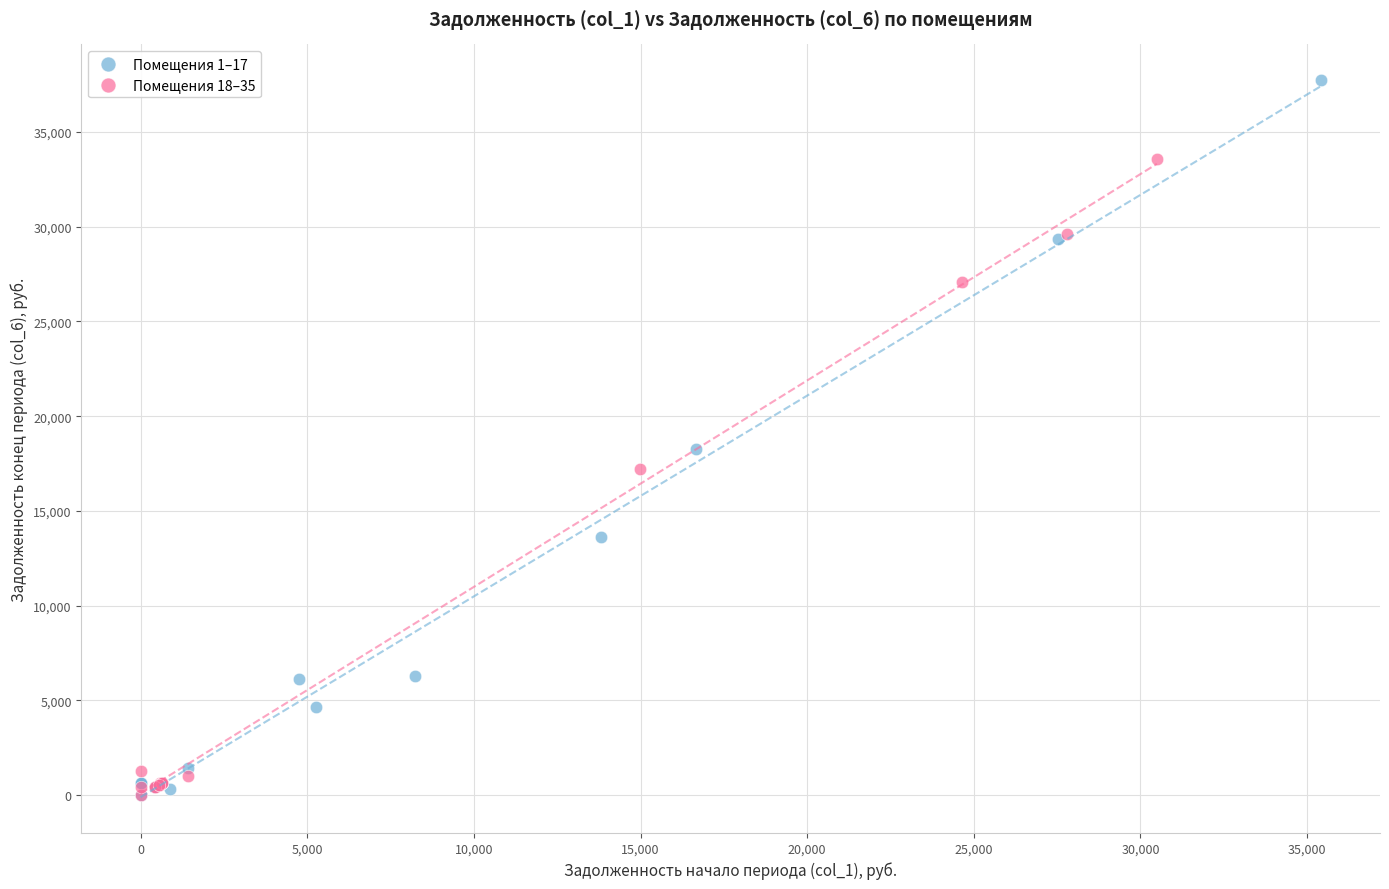

Which series has the widest spread of Y values?

Помещения 1–17